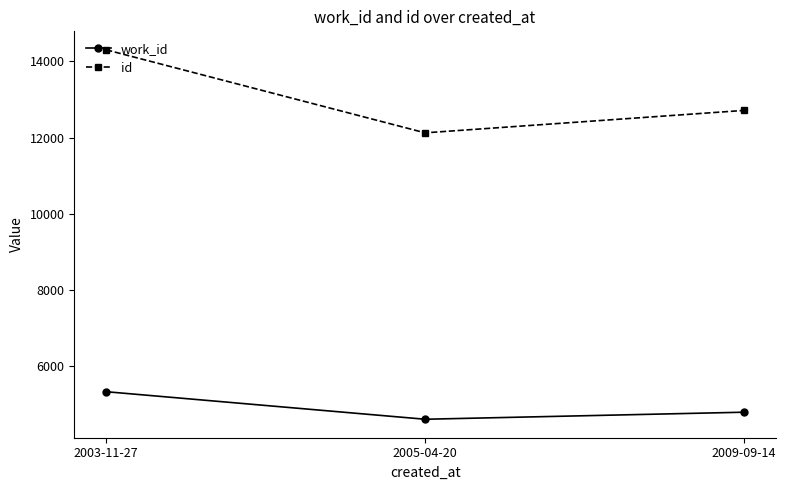

What is the difference between the maximum and second lowest values in the id series?

1591